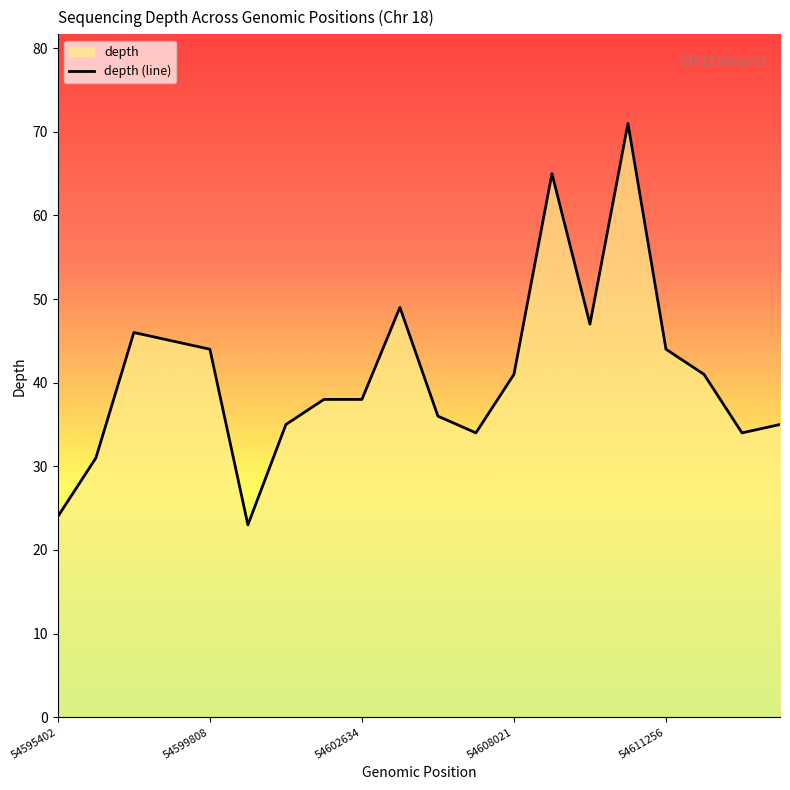

What is the difference between the maximum and minimum values?

48